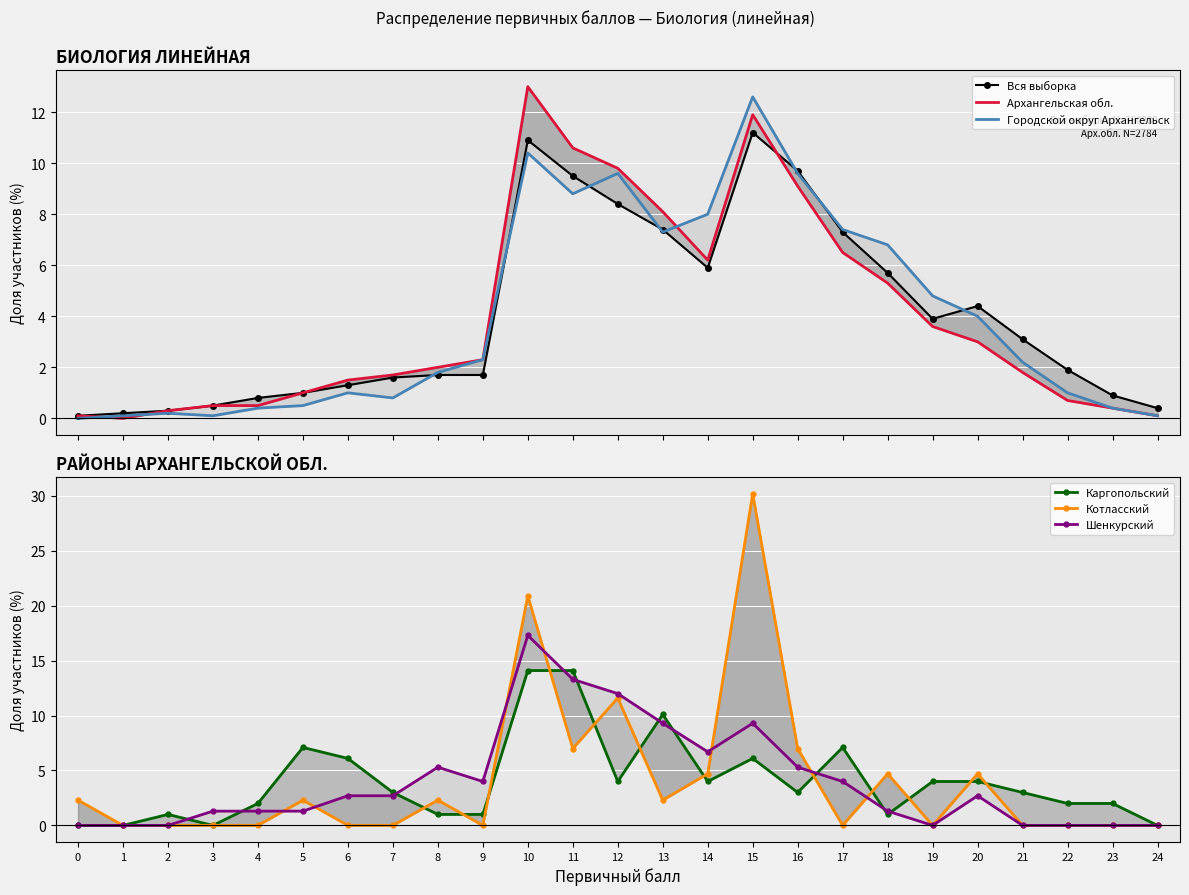

In Вся выборка, how many points are higher than both neighbors (excluding endpoints)?

3